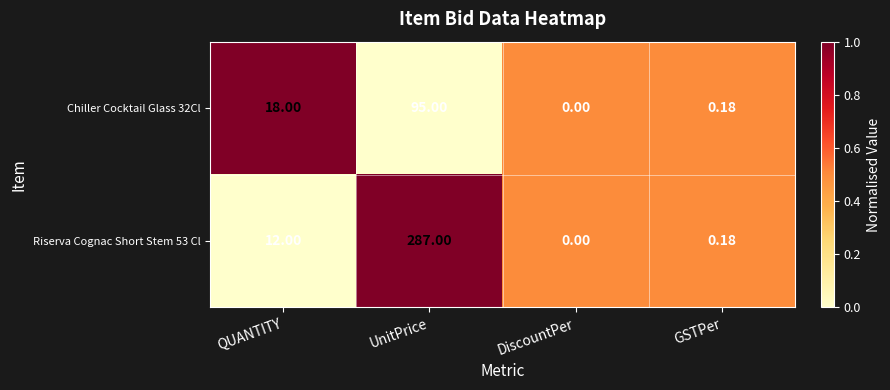

What is the greatest value displayed?

287.0